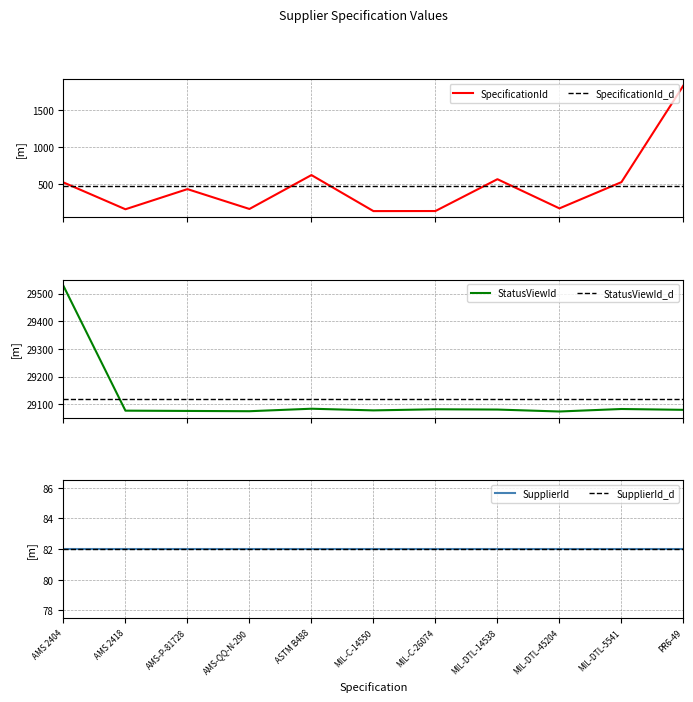

At which category does SpecificationId reach its first local peak?

AMS-P-81728